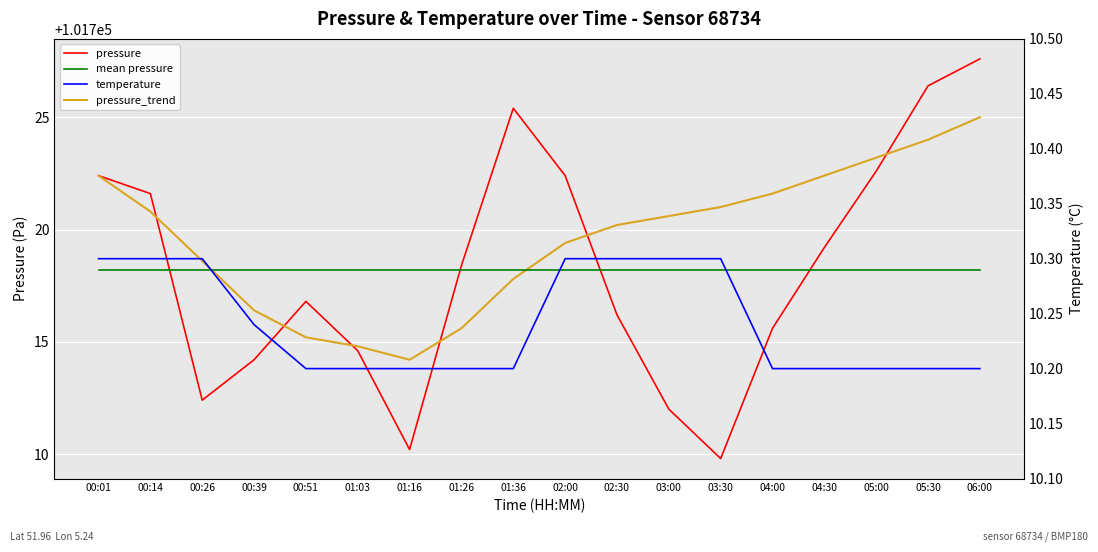

What is the label of the 9th point from the left?

01:36